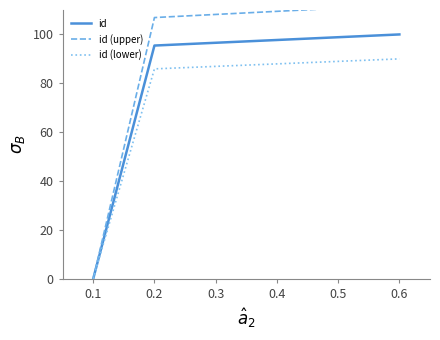

Rank the categories by id value from highest to lowest.

0.6, 0.5, 0.4, 0.3, 0.2, 0.1